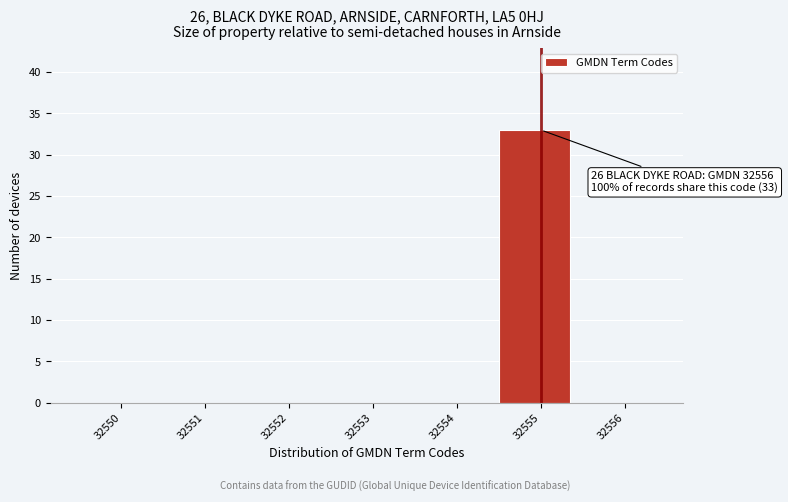

Reading right to left, what are all the values shown in this chart?

32556=0	32555=33	32554=0	32553=0	32552=0	32551=0	32550=0